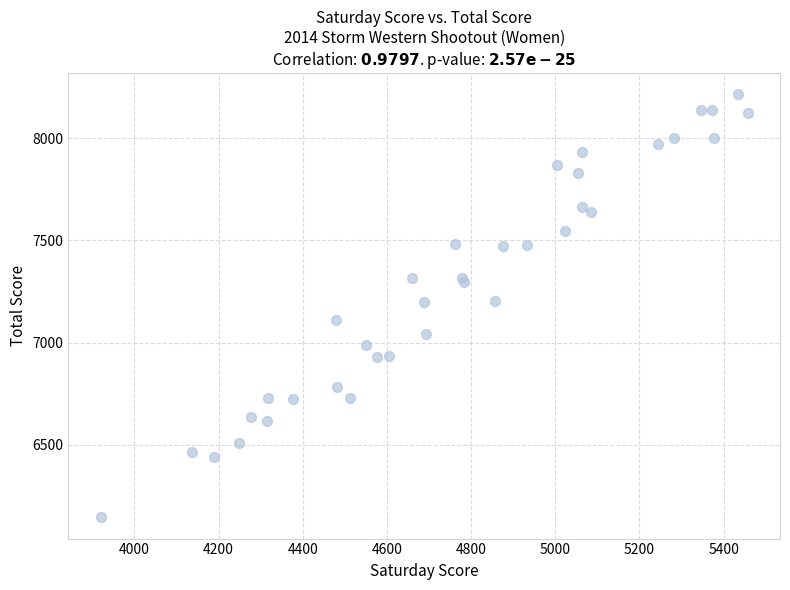

What is the range of X values (max minus min)?

1537